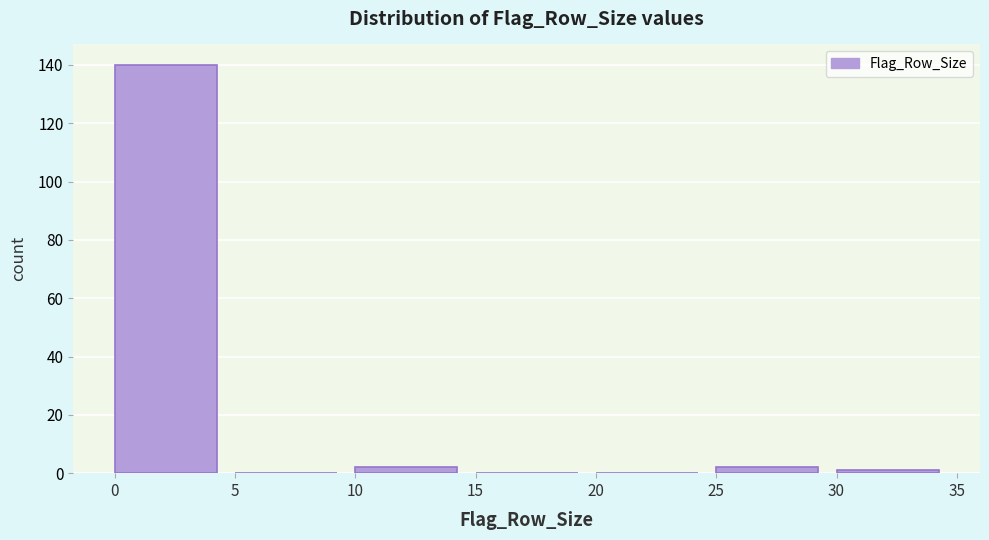

Reading left to right, list every bar in this chart as the range it spans on the x-axis followed by its height. The values are not printed on the chart, so give them approximately, as read against the axis.

0 to 5: 140
5 to 10: 0
10 to 15: 2
15 to 20: 0
20 to 25: 0
25 to 30: 2
30 to 35: under 2